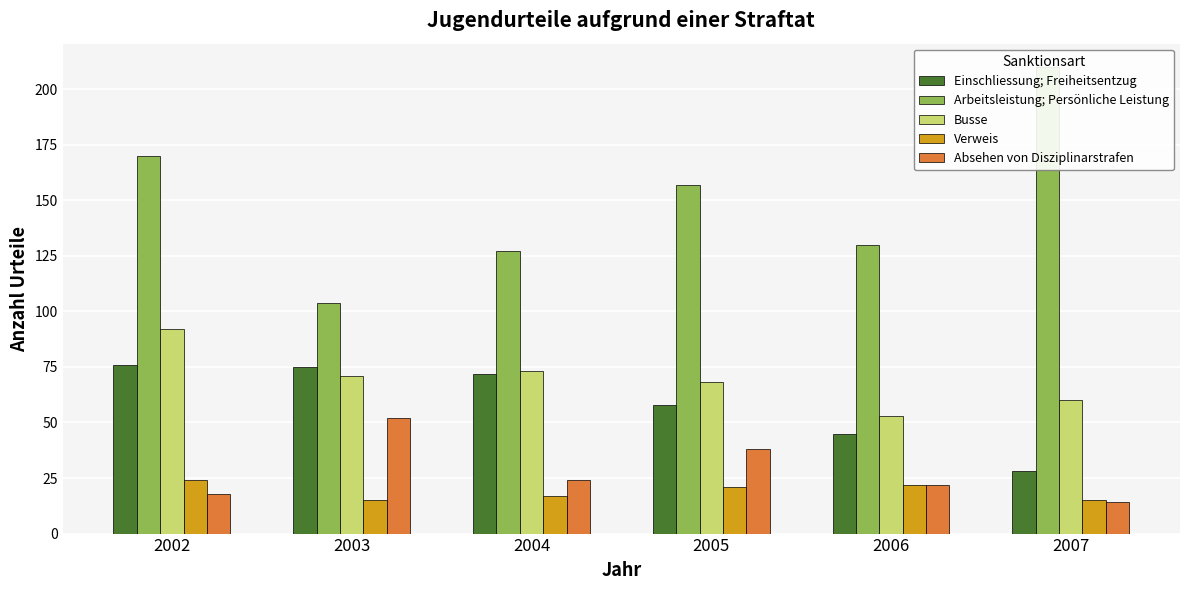

What is the difference between the highest and lowest values at 2007?

196